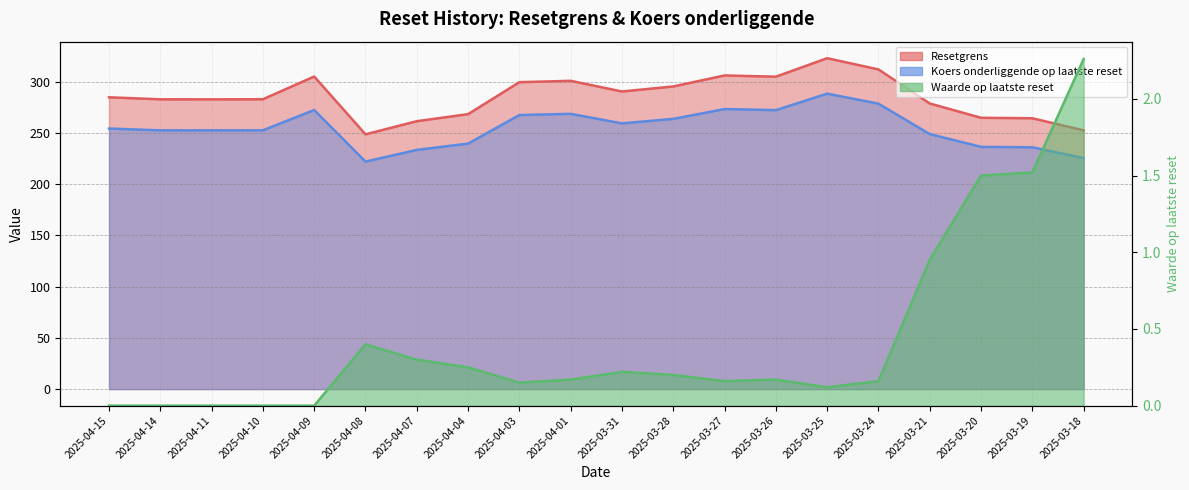

Reading right to left, transcribe all the data shown in this chart.

Resetgrens: 252.3	264.2	264.6	278.6	311.8	322.7	304.7	305.9	295.2	290.3	300.7	299.4	268.2	261.3	248.5	304.9	282.7	282.6	282.6	284.6
Koers onderliggende op laatste reset: 225.3	235.9	236.3	248.7	278.4	288.1	272.1	273.1	263.6	259.2	268.5	267.3	239.4	233.3	221.9	272.2	252.4	252.3	252.3	254.1
Waarde op laatste reset: 2.3	1.5	1.5	0.9	0.2	0.1	0.2	0.2	0.2	0.2	0.2	0.1	0.2	0.3	0.4	0.0	0.0	0.0	0.0	0.0